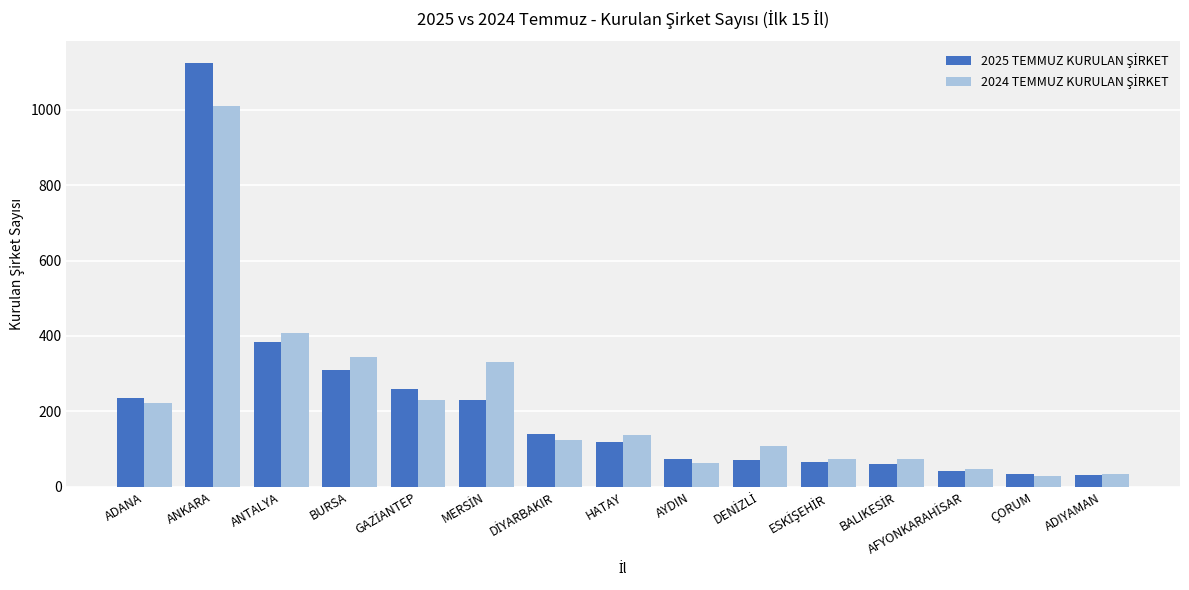

How many data points does each series have?

15